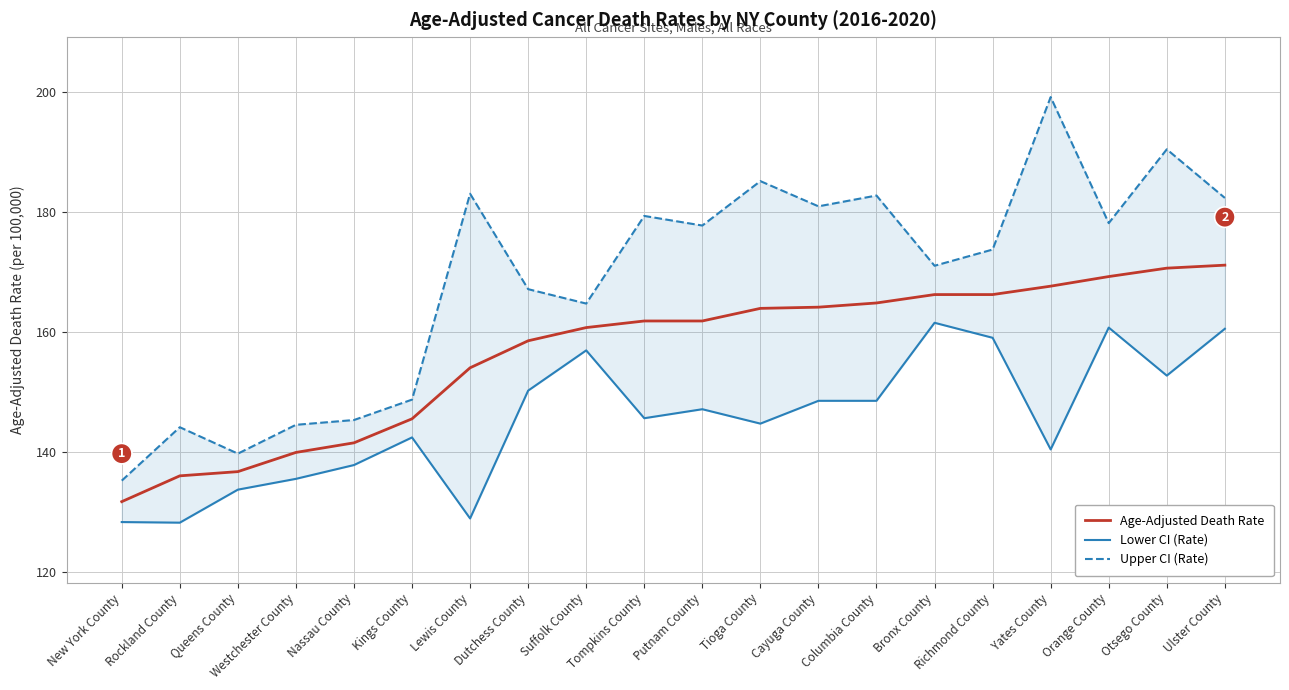

What is the value of the Upper CI (Rate) point at the 5th from the left?

145.3